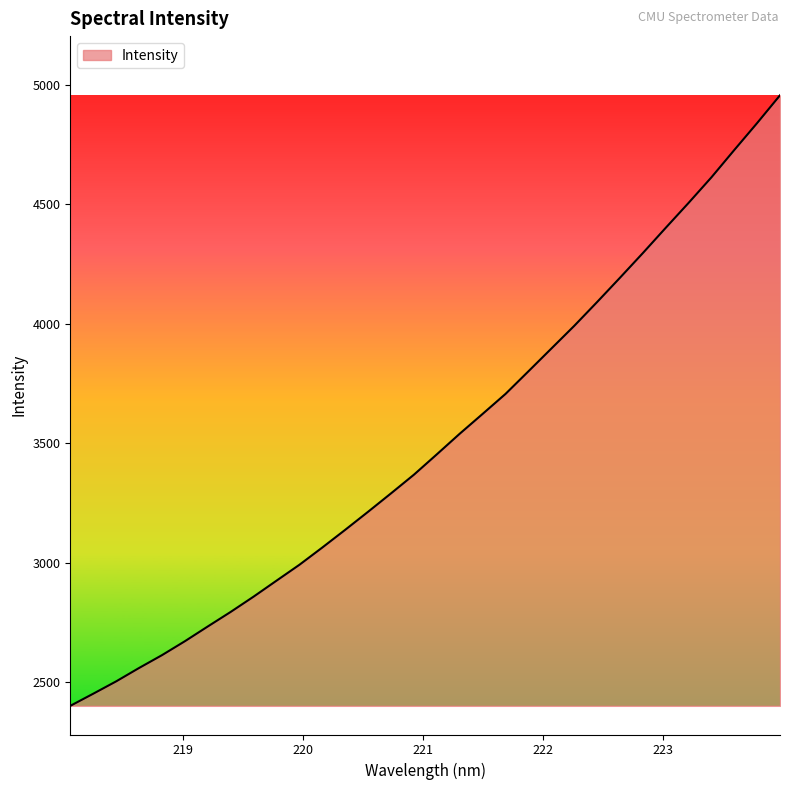

What is the smallest value displayed?

2400.0